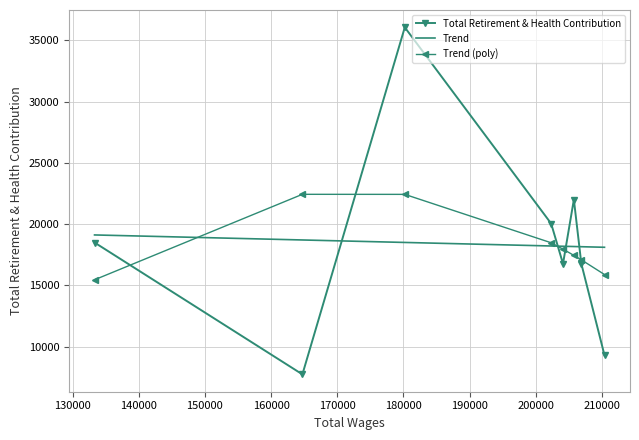

After their last crossing, which series has the higher values: Trend or Total Retirement & Health Contribution?

Trend